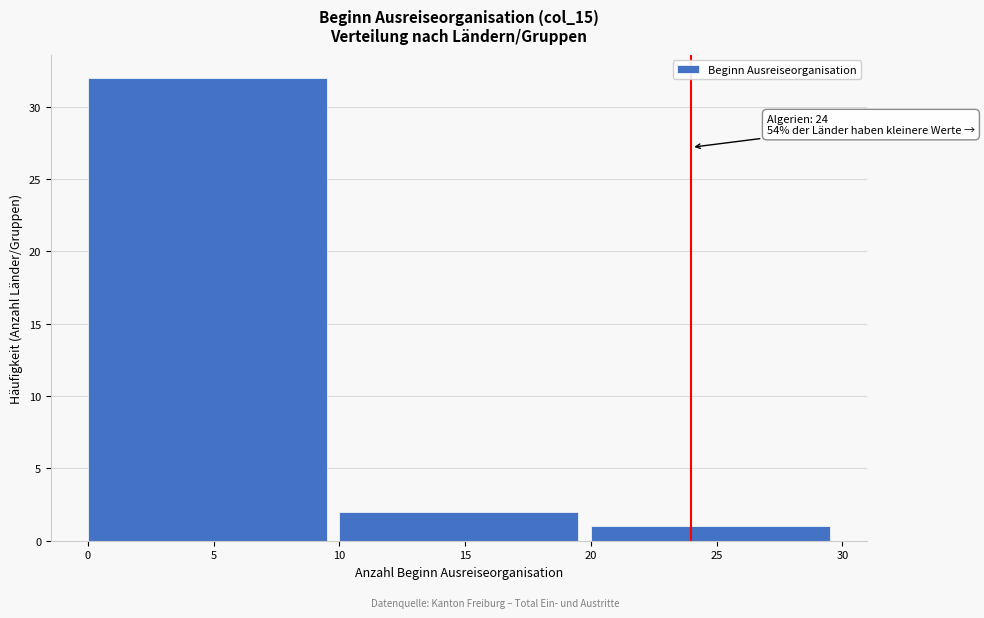

Which range on the x-axis has the tallest bar?

0 to 10